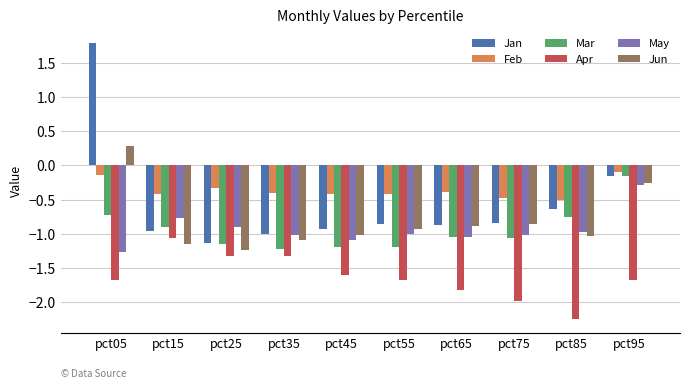

The Jun series shows 0.3 at pct05. True or false?

True